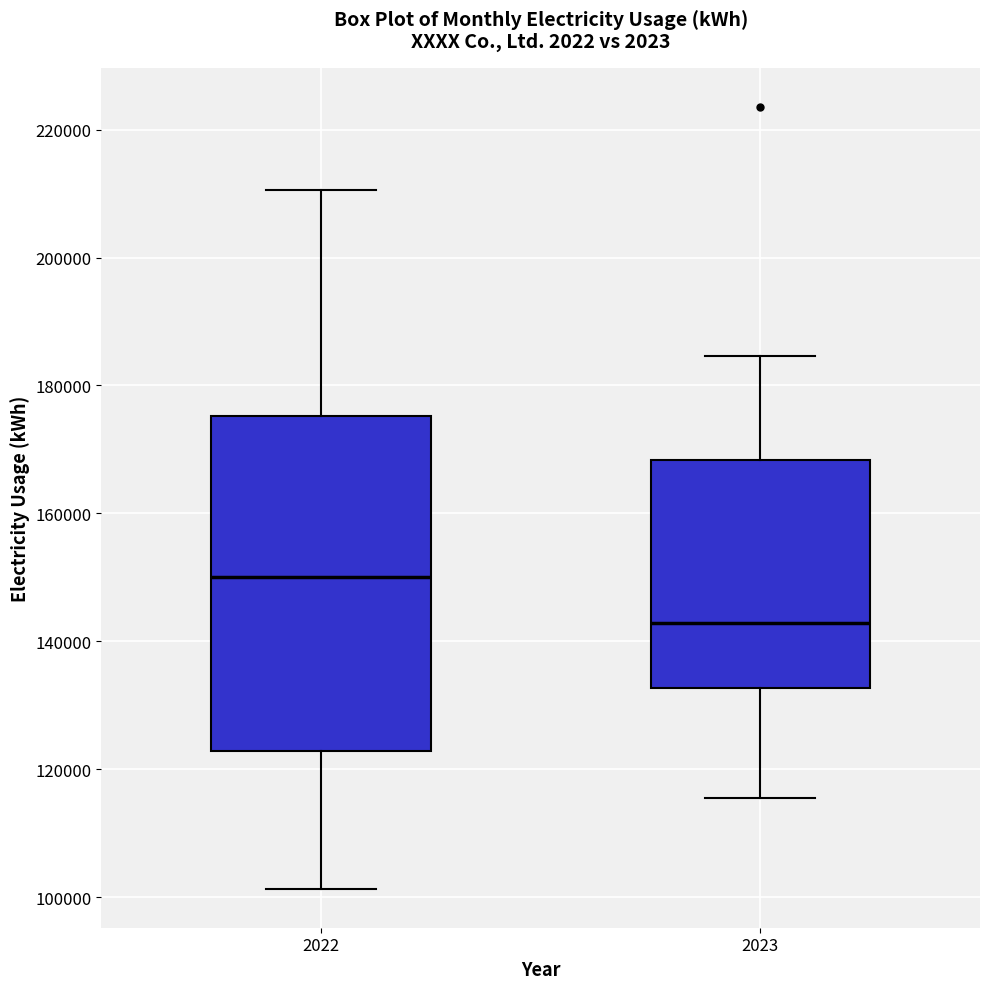

Which box is the tallest, from its lower edge to its upper edge?

2022